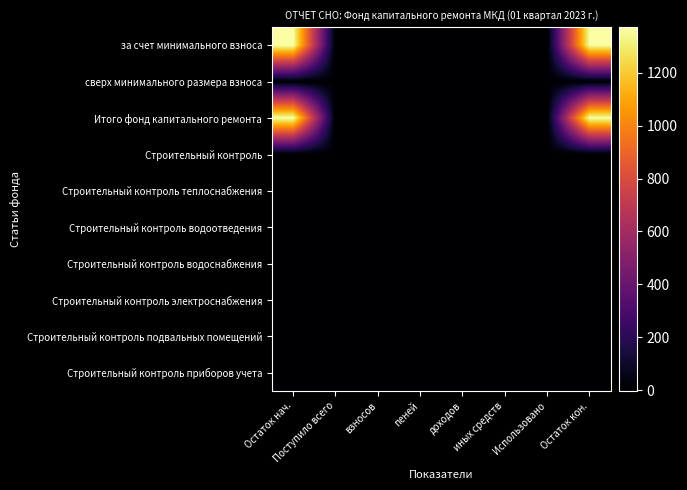

How many distinct data groups are displayed?

10